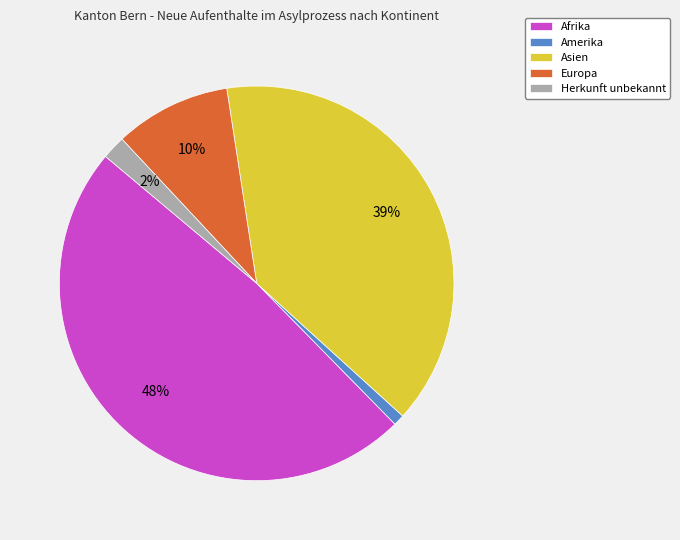

What is the largest slice in the pie chart?

Afrika